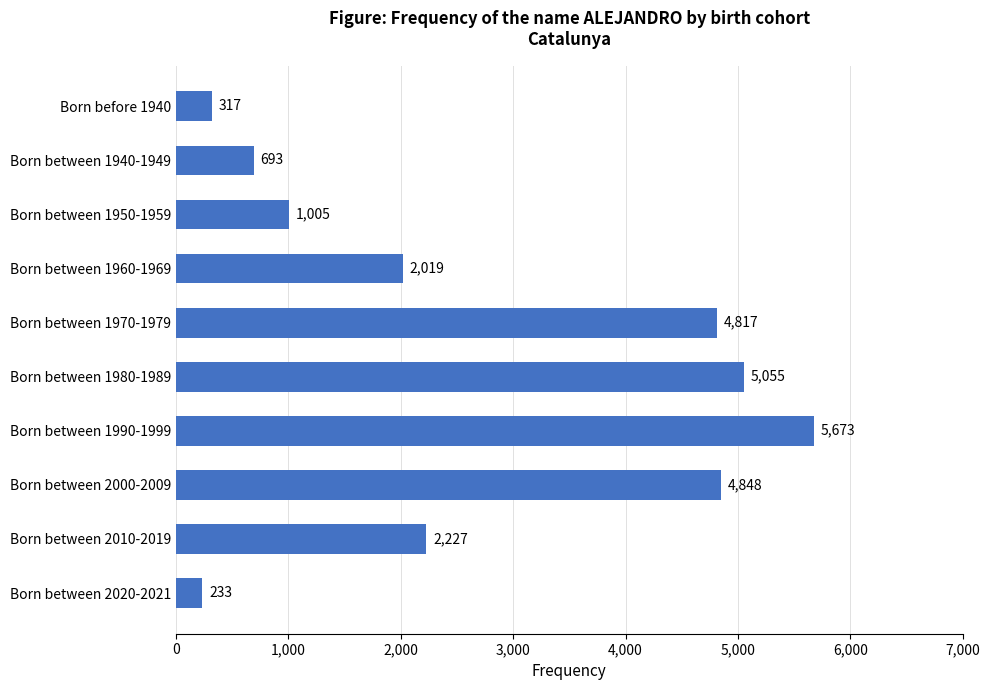

What is the value of the 10th bar from the top?

233